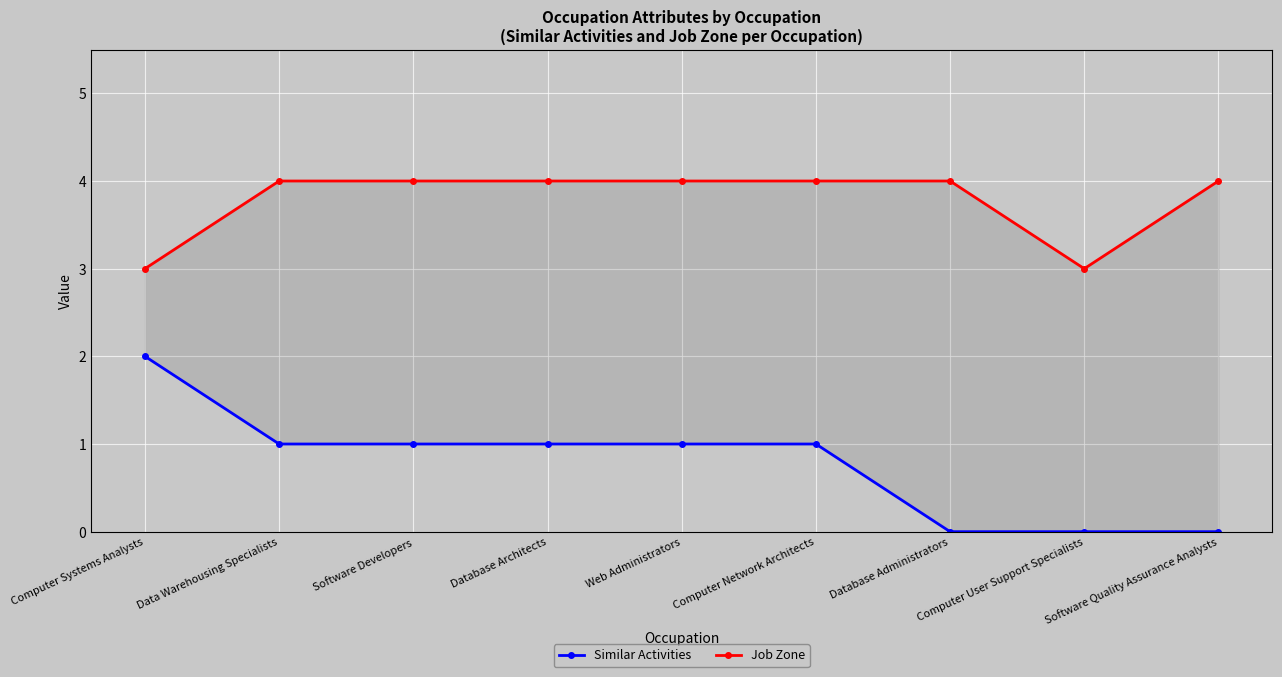

How many values in the Similar Activities series exceed 1?

1